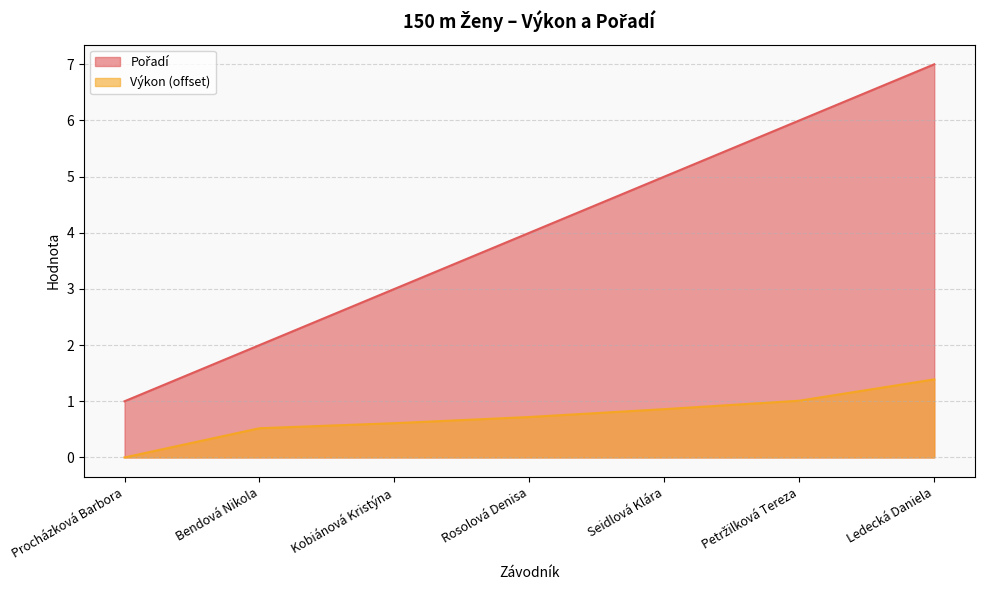

Between Bendová Nikola and Rosolová Denisa, which series saw the biggest shift?

Pořadí